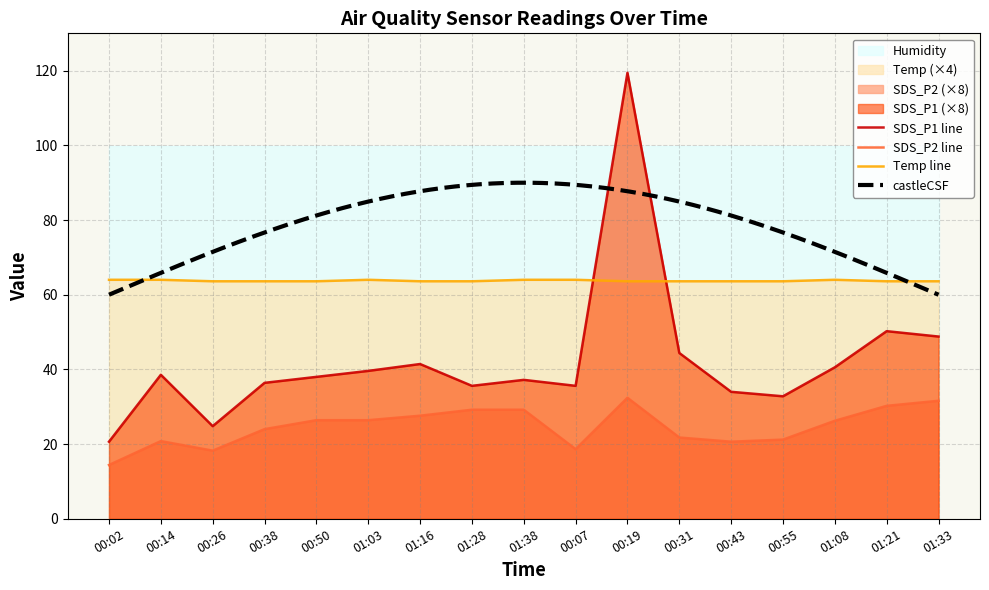

Does the chart display data point markers on the line(s)?

No